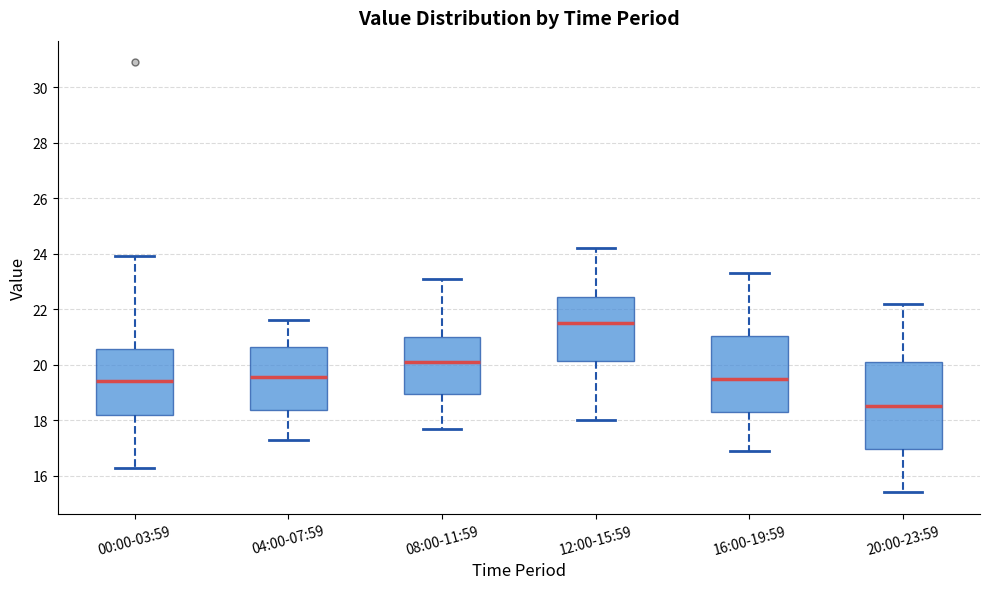

Which box has the highest median line?

12:00-15:59